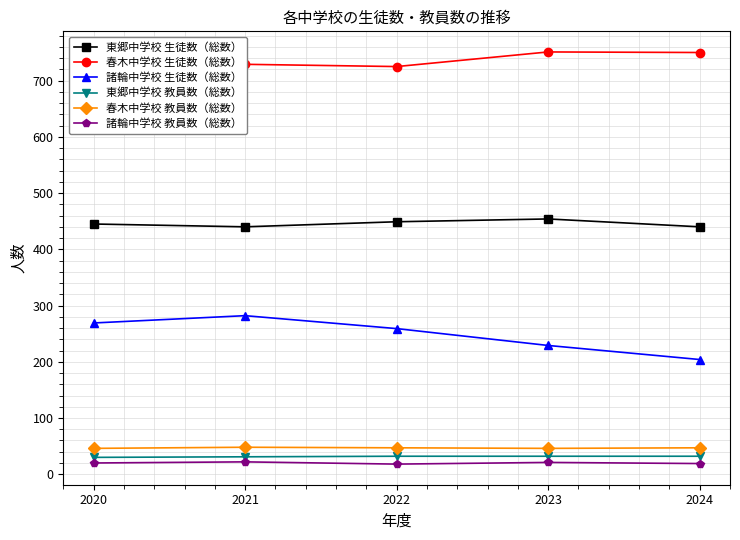

What is the value of the 東郷中学校 教員数（総数） point at the 3rd from the left?

32